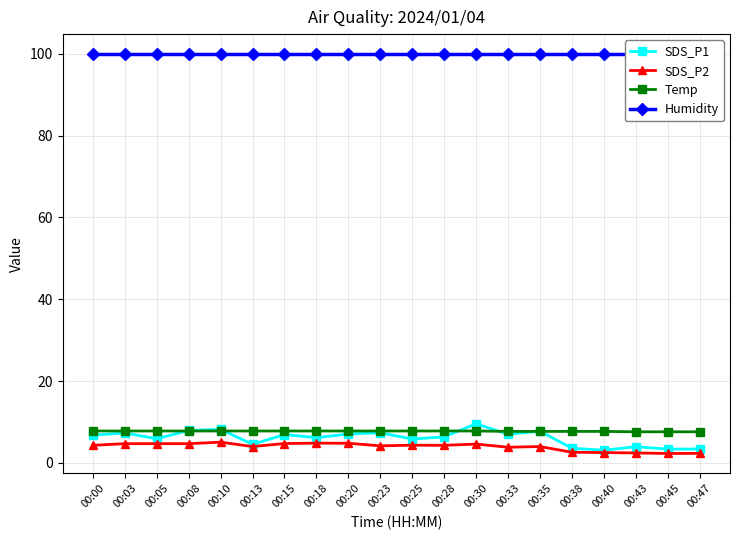

What is the value of the SDS_P2 point at the 19th from the left?

2.3